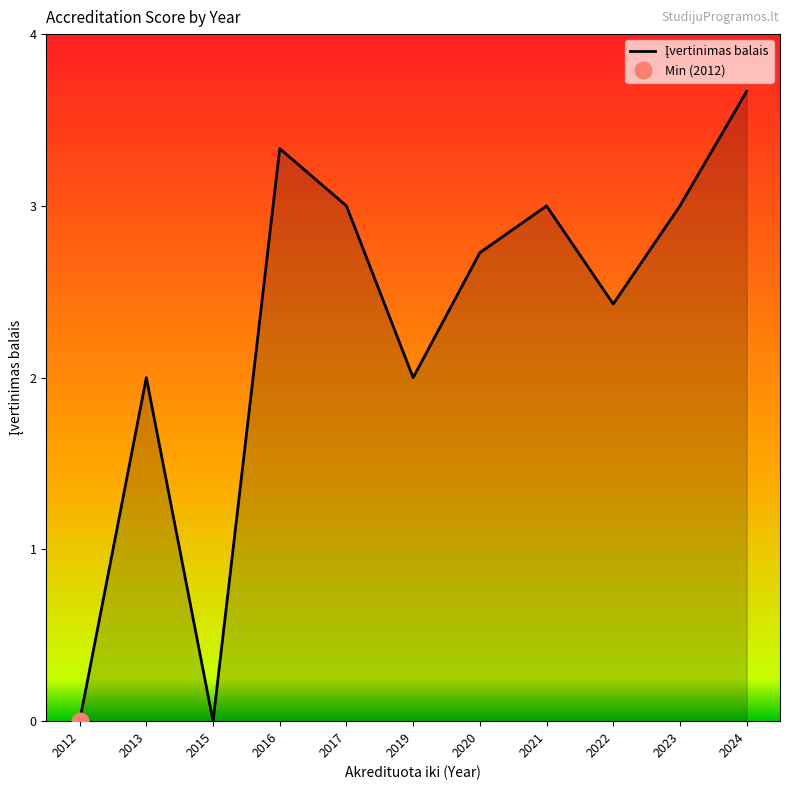

Where is the first local minimum?

2015